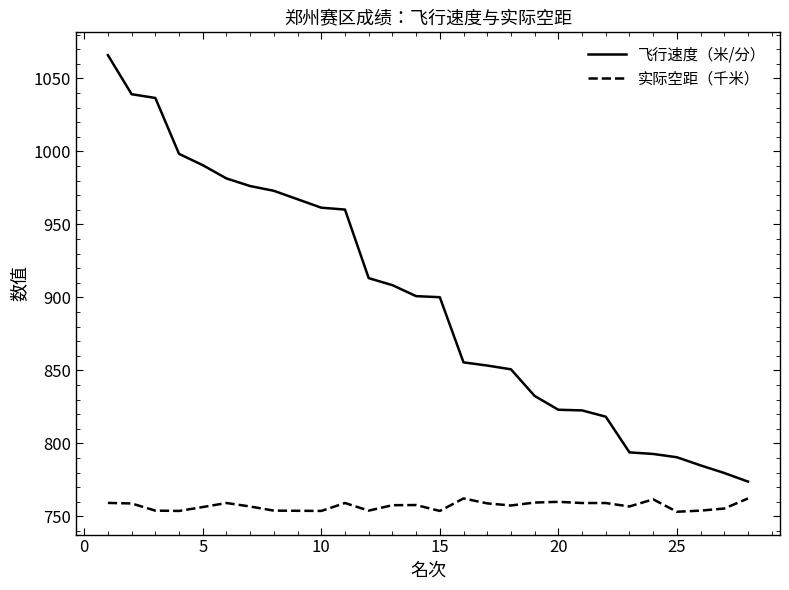

What is the sum of all 实际空距（千米） values?

20446.5